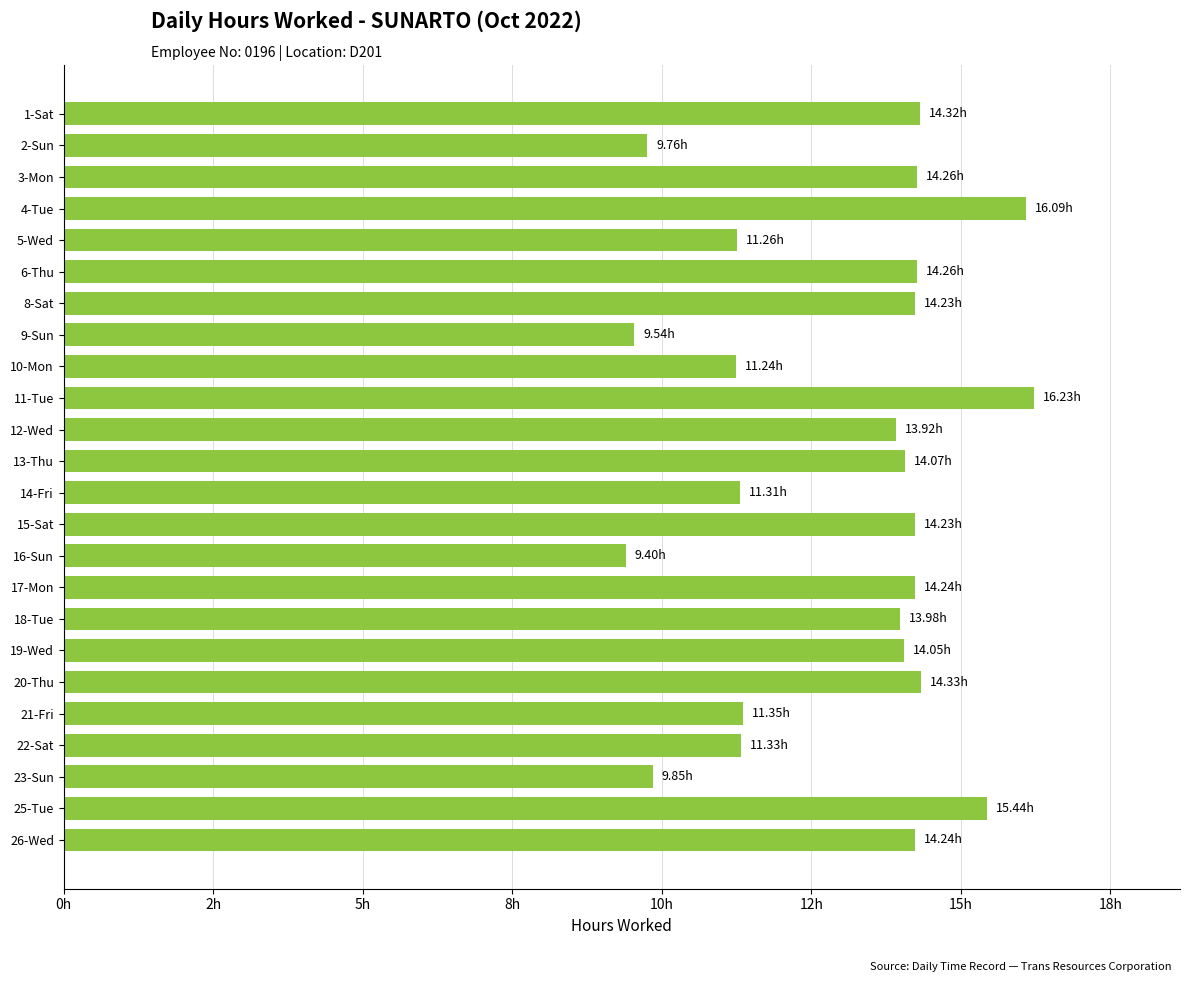

Are the bars horizontal?

Yes